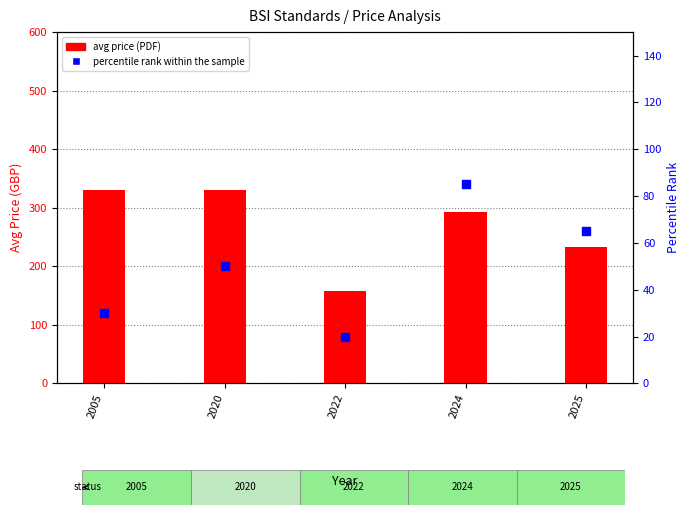

Which series contains the highest Y value?

avg price (PDF)